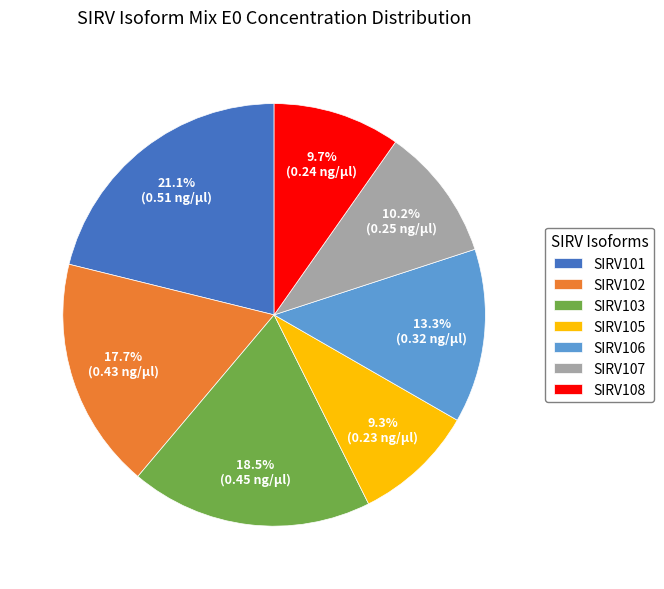

Combined, what portion of the pie is SIRV108 and SIRV103?

28.3%